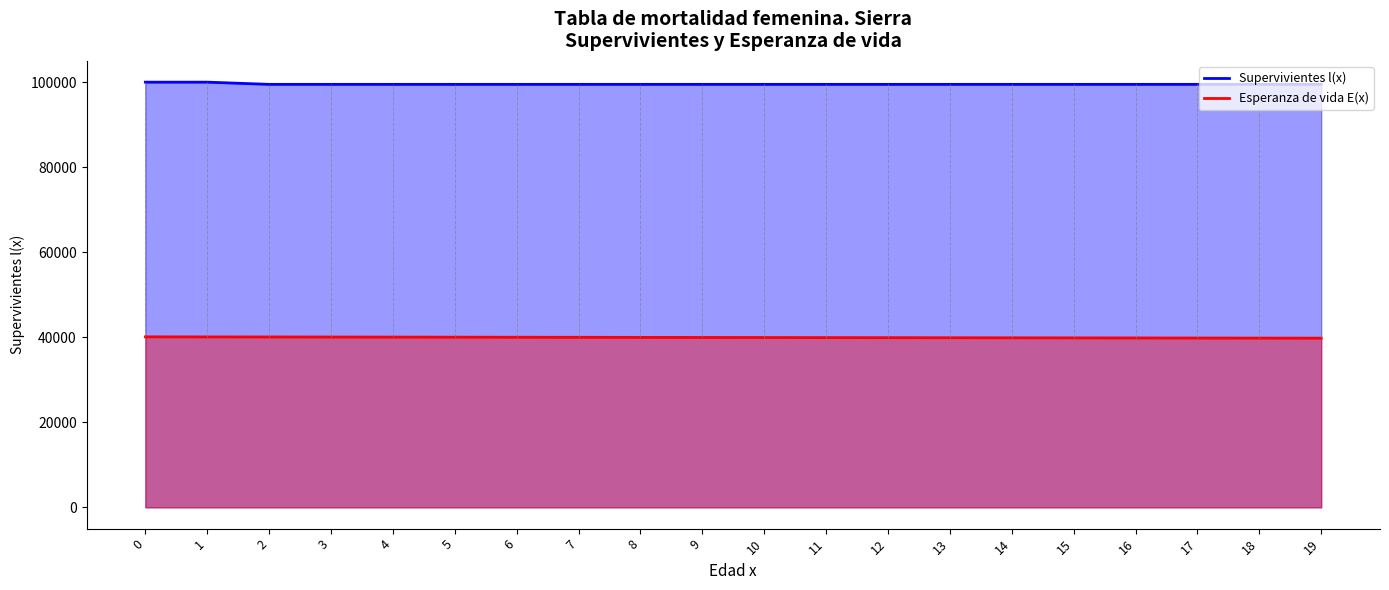

List the labels in order of Esperanza de vida E(x) value, largest first.

0, 1, 2, 3, 4, 5, 6, 7, 8, 9, 10, 11, 12, 13, 14, 15, 16, 17, 18, 19